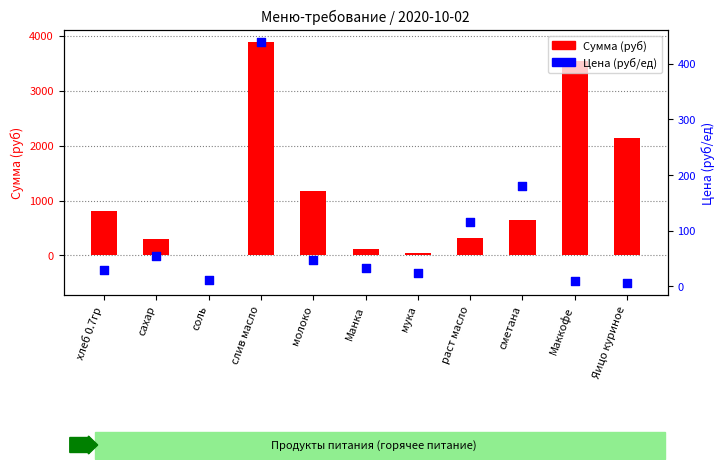

What is the total value across all series at Маккофе?

3550.0